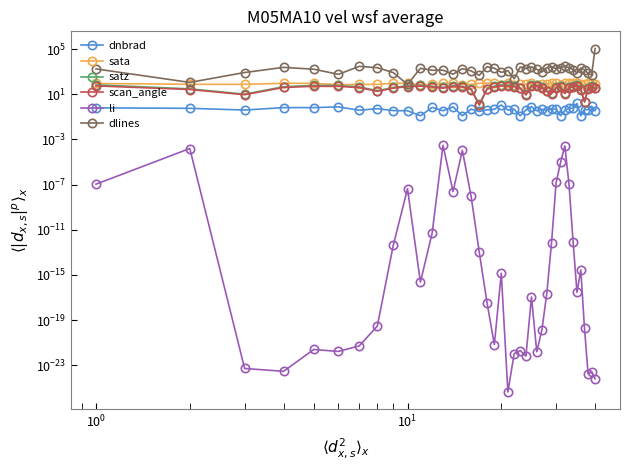

Reading left to right, transcribe all the data shown in this chart.

dnbrad: 0.6	0.6	0.4	0.7	0.7	0.8	0.4	0.5	0.4	0.4	0.1	0.7	0.3	0.8	0.1	0.5	0.3	0.4	0.5	1.1	0.4	0.5	0.1	0.4	0.8	0.3	0.5	0.4	0.5	0.5	0.1	0.4	0.6	0.6	1.6	0.1	0.5	0.4	0.9	0.4
sata: 91.8	77.6	76.7	96.0	93.8	72.7	74.5	76.7	96.3	94.4	72.3	74.5	97.1	94.6	74.3	75.8	95.7	97.8	94.9	71.3	92.8	73.6	76.2	76.4	93.5	72.7	74.8	76.7	98.2	96.2	73.9	99.1	96.6	94.4	92.0	76.2	79.9	97.1	94.7	75.7
satz: 69.3	30.6	10.4	47.4	62.4	60.9	45.7	21.0	40.5	58.2	64.6	51.6	40.6	58.3	51.5	30.3	1.3	32.5	53.4	67.7	66.2	56.5	38.5	10.0	62.6	60.7	45.4	20.6	12.8	40.8	51.3	13.2	41.0	58.5	69.6	29.7	2.3	33.1	53.7	37.9
scan_angle: 56.0	26.8	9.2	40.6	51.7	50.7	39.4	18.5	35.1	48.8	53.1	44.0	35.2	48.9	43.9	26.5	1.1	28.4	45.3	55.0	54.1	47.6	33.5	8.8	51.8	50.6	39.1	18.1	11.3	35.4	43.7	11.6	35.5	49.0	56.1	26.0	2.0	28.9	45.5	32.9
li: 0.0	0.0	0.0	0.0	0.0	0.0	0.0	0.0	0.0	0.0	0.0	0.0	0.0	0.0	0.0	0.0	0.0	0.0	0.0	0.0	0.0	0.0	0.0	0.0	0.0	0.0	0.0	0.0	0.0	0.0	0.0	0.0	0.0	0.0	0.0	0.0	0.0	0.0	0.0	0.0
dlines: 1786.0	114.0	858.0	2458.0	1683.0	598.0	3007.0	2301.0	844.0	76.0	2017.0	1363.0	1381.0	611.0	1896.0	1196.0	486.0	2822.0	2061.0	883.0	1273.0	236.0	2633.0	1930.0	2726.0	1642.0	975.0	2276.0	2633.0	1871.0	2384.0	2933.0	2348.0	1575.0	775.0	2170.0	1456.0	716.0	506.0	115096.0